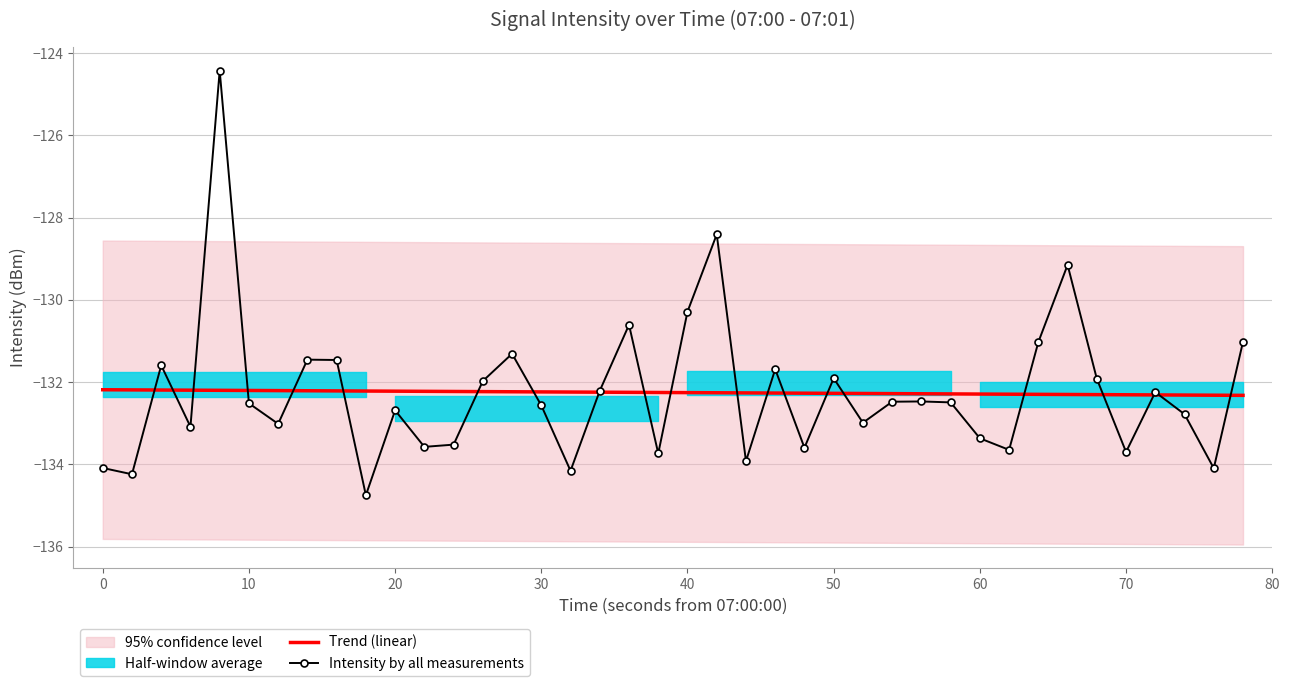

How many intersections are there between Trend (linear) and Intensity by all measurements?

21